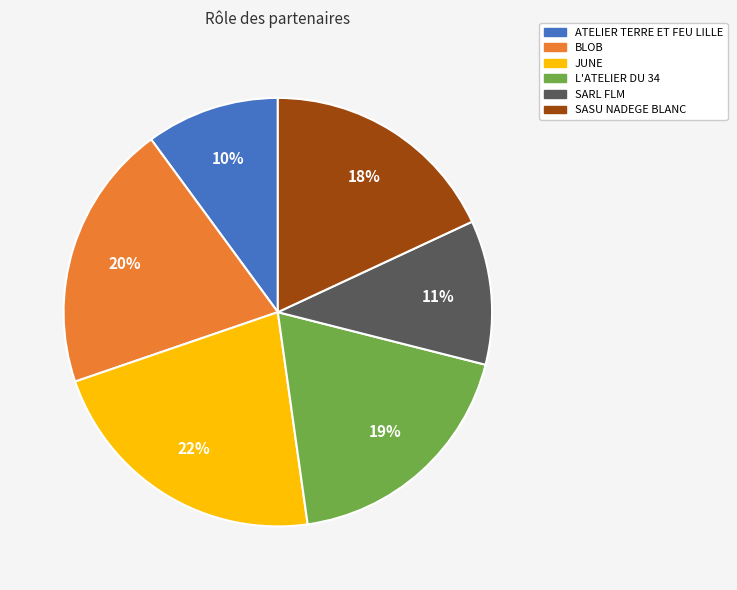

To the nearest percent, what is the combined percentage of L'ATELIER DU 34 and BLOB?

39%